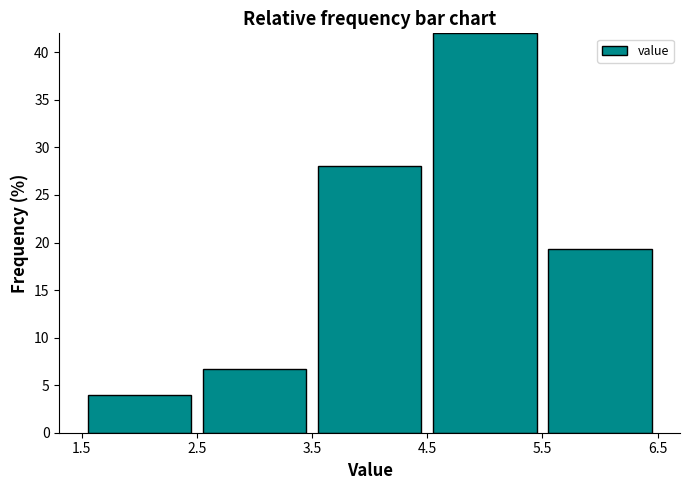

Reading left to right, list every bar in this chart as the range it spans on the x-axis followed by its height. The values are not printed on the chart, so give them approximately, as read against the axis.

1.5 to 2.5: 4.0
2.5 to 3.5: 6.5
3.5 to 4.5: 28.0
4.5 to 5.5: 42.0
5.5 to 6.5: 19.5